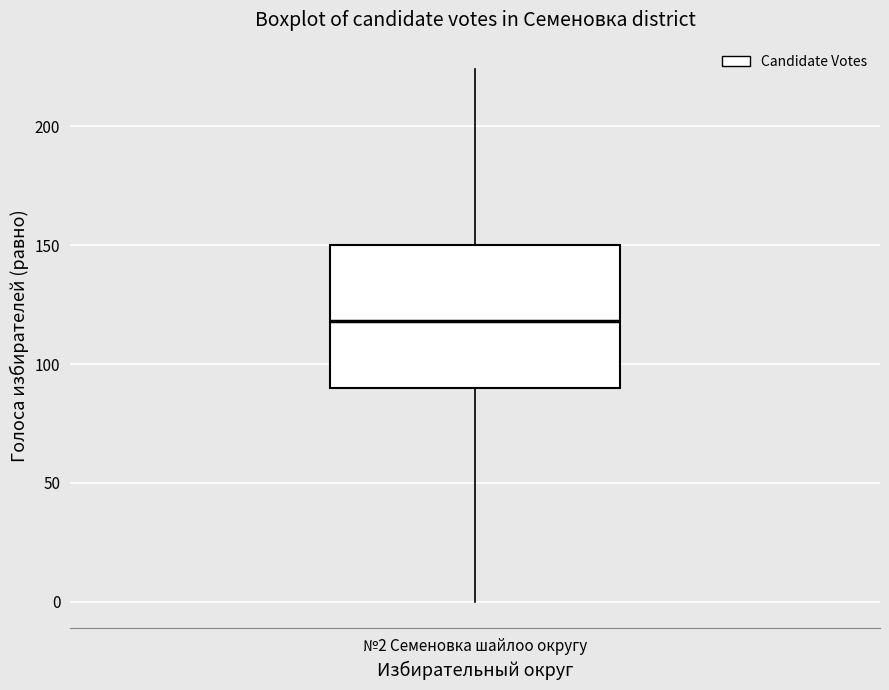

Where does the median line of the box for №2 Семеновка шайлоо округу sit on the y-axis? The values are not printed on the chart, so give them approximately, as read against the axis.

120